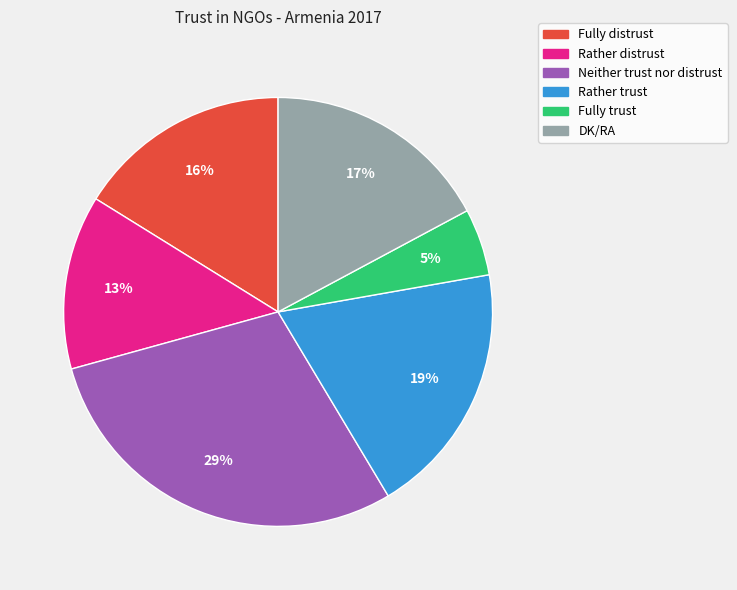

Does any single category account for the majority?

No